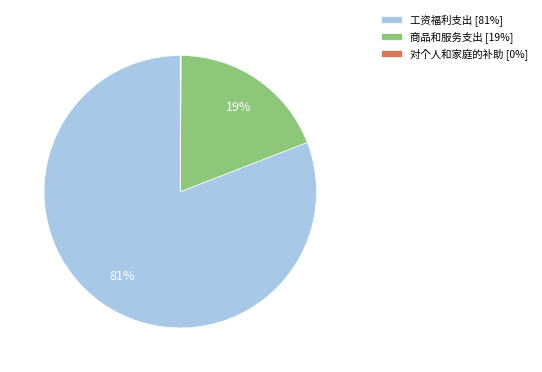

Is 工资福利支出 [81%] the majority of the pie?

Yes